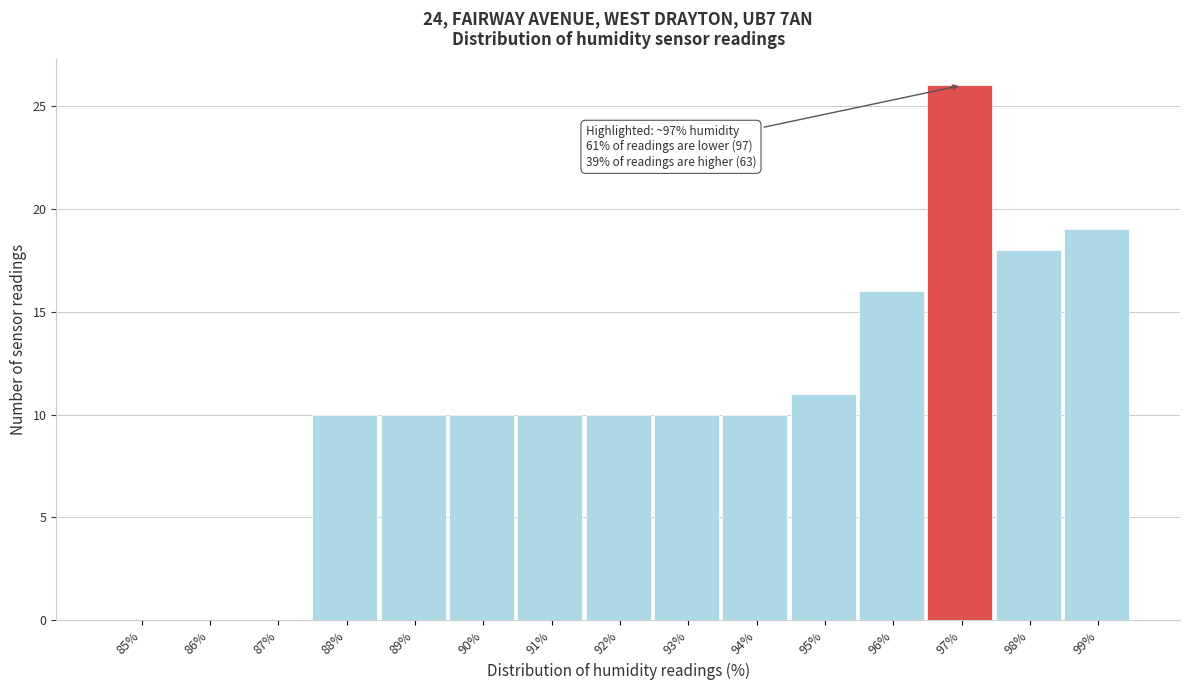

Reading left to right, transcribe all the data shown in this chart.

85%=0	86%=0	87%=0	88%=10	89%=10	90%=10	91%=10	92%=10	93%=10	94%=10	95%=11	96%=16	97%=26	98%=18	99%=19